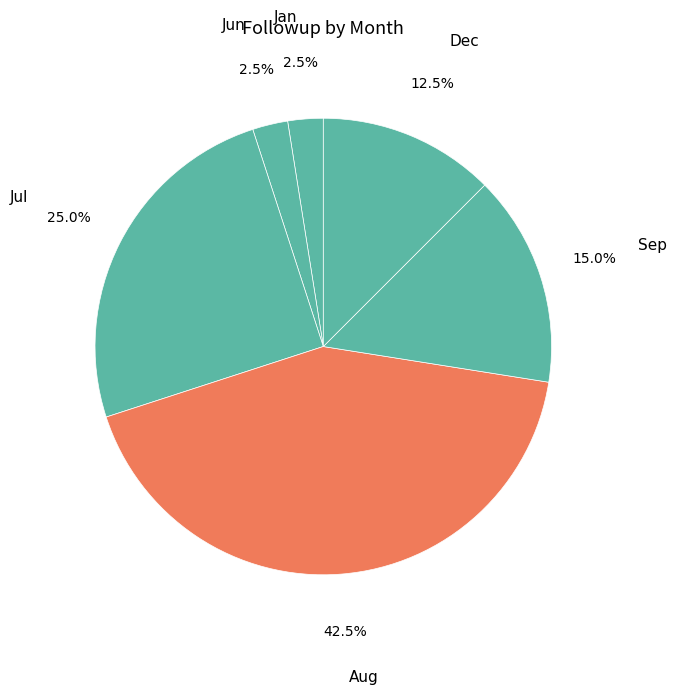

Does Jan represent more than half of the total?

No